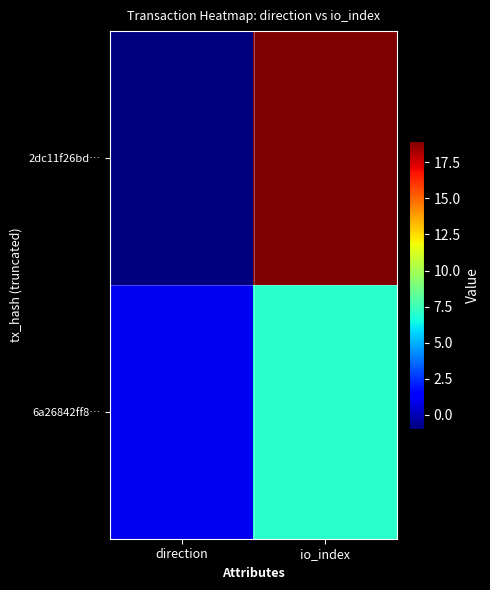

At direction, list the series in order from largest to smallest.

6a26842ff8…, 2dc11f26bd…